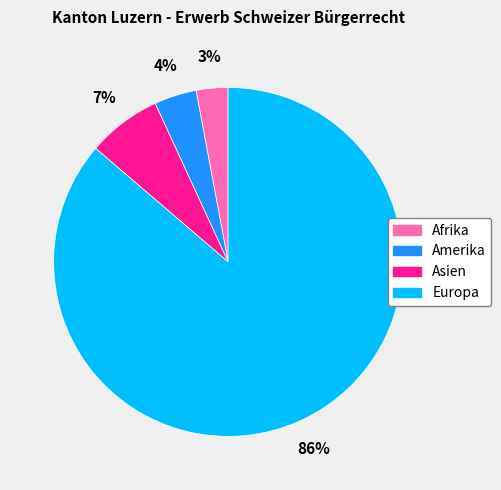

To the nearest percent, what is the combined percentage of Afrika and Europa?

89%